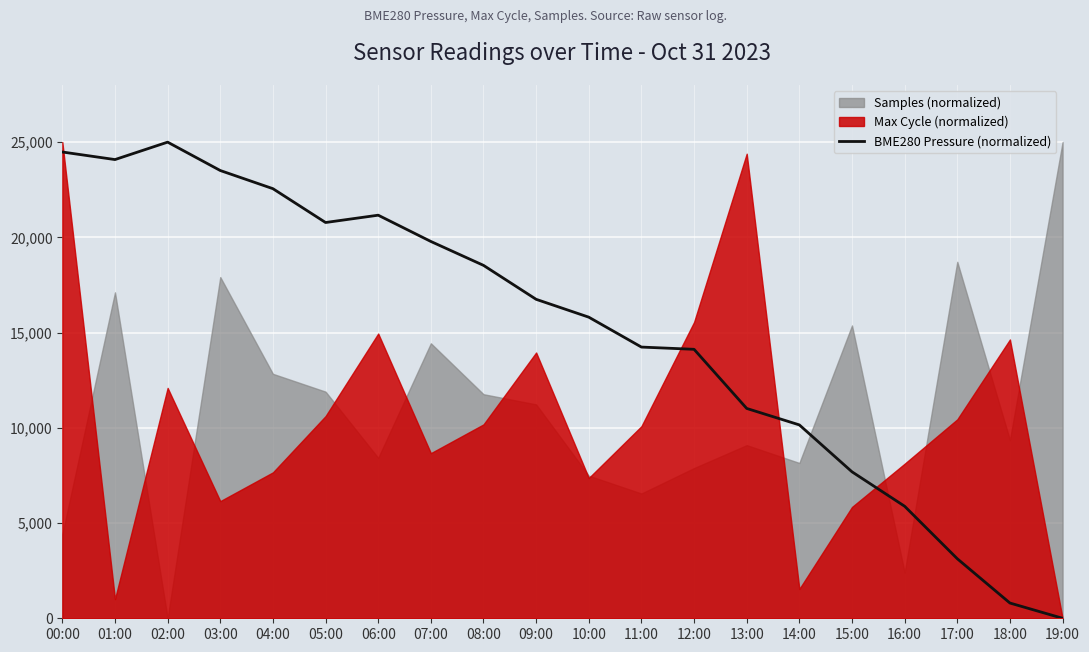

Count the number of categories in the chart.

20